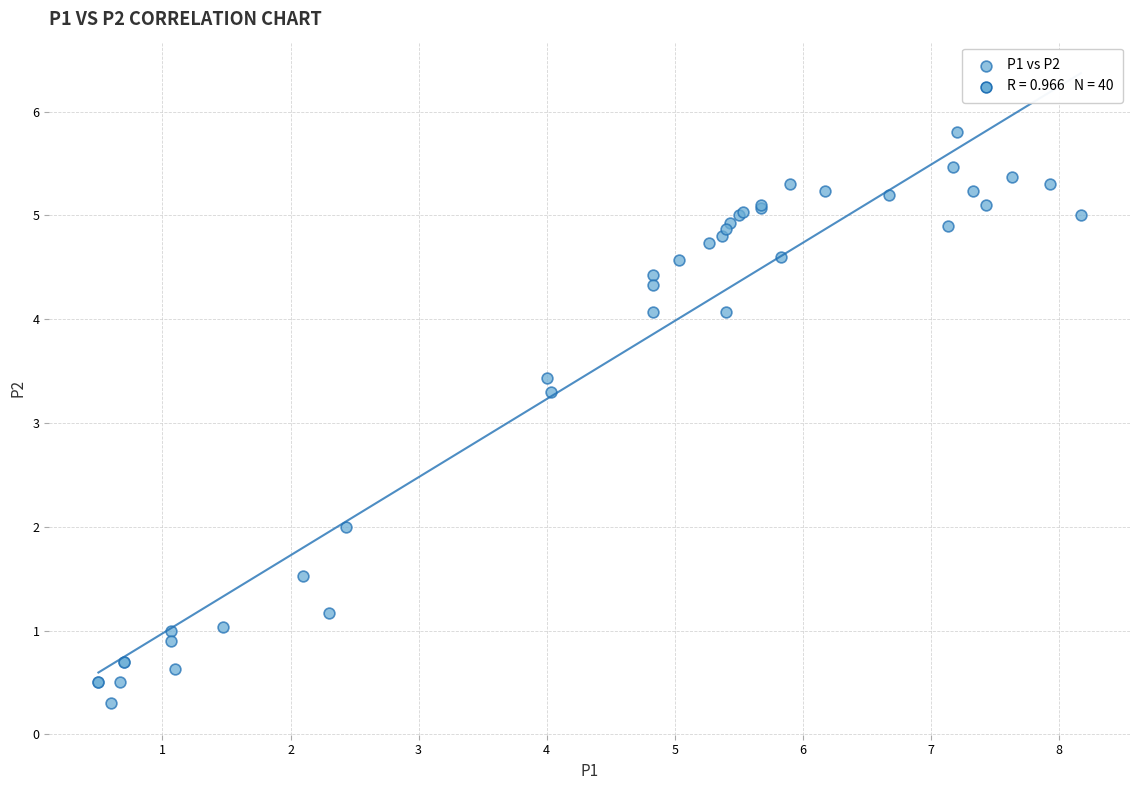

What Y value in the scatter plot is closest to 3?

3.3